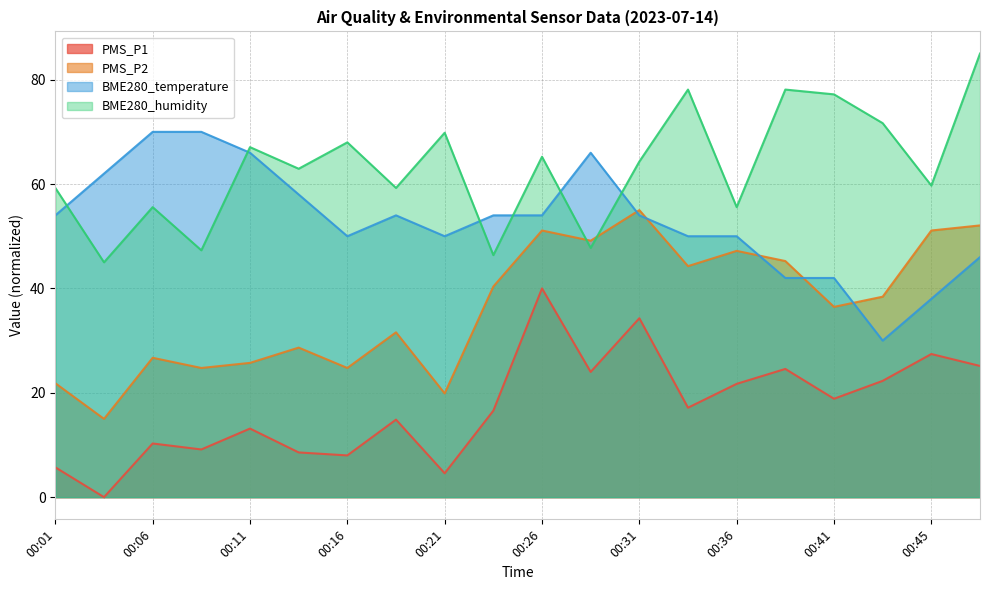

Count the number of categories in the chart.

20